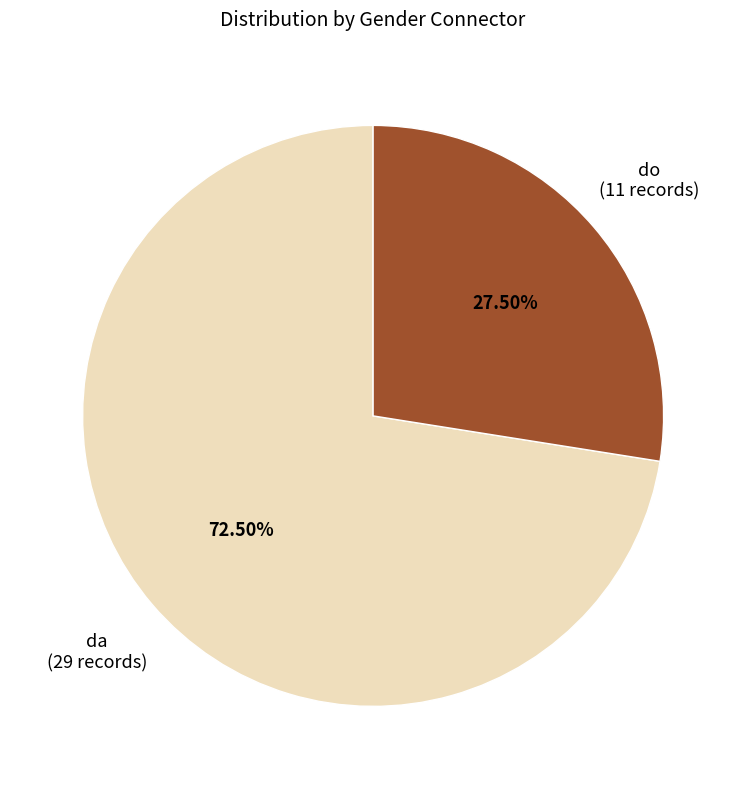

Which has a higher value, da or do?

da